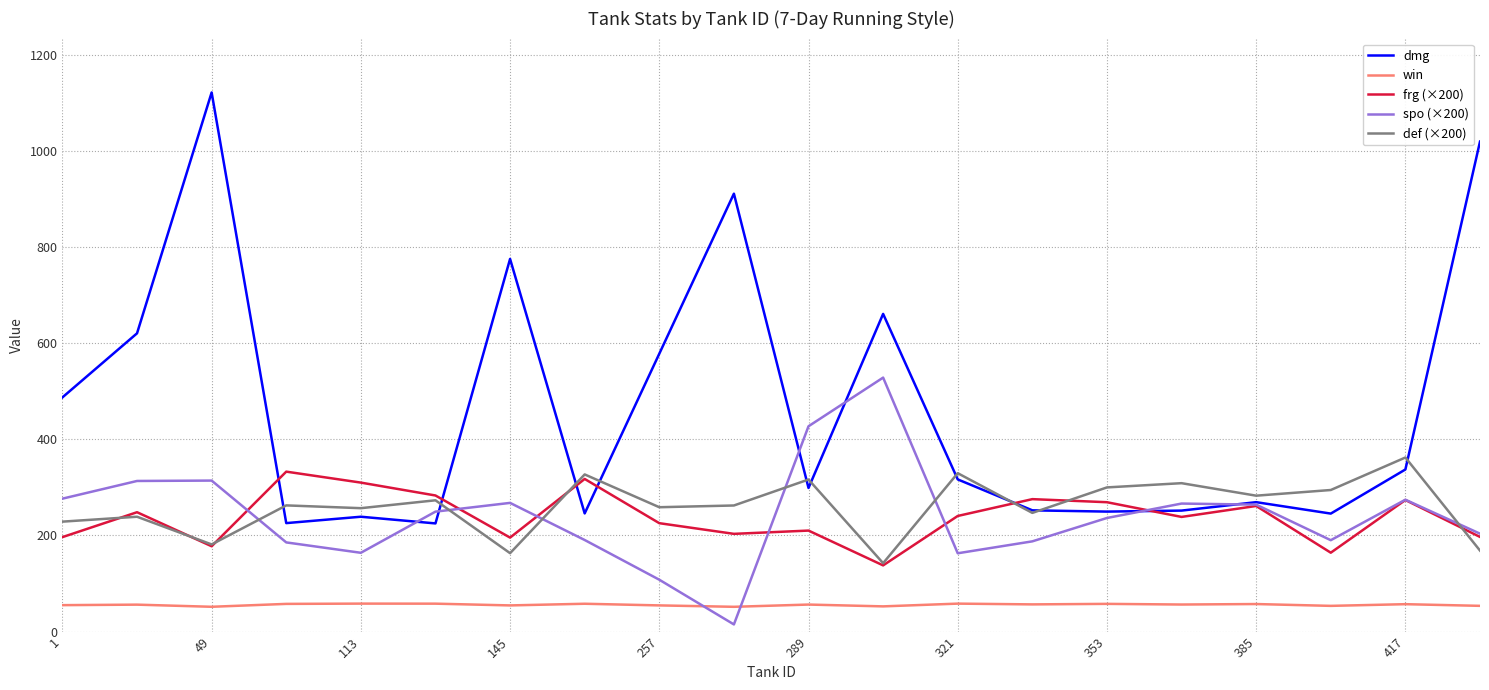

Which series has the largest range (max minus min)?

dmg